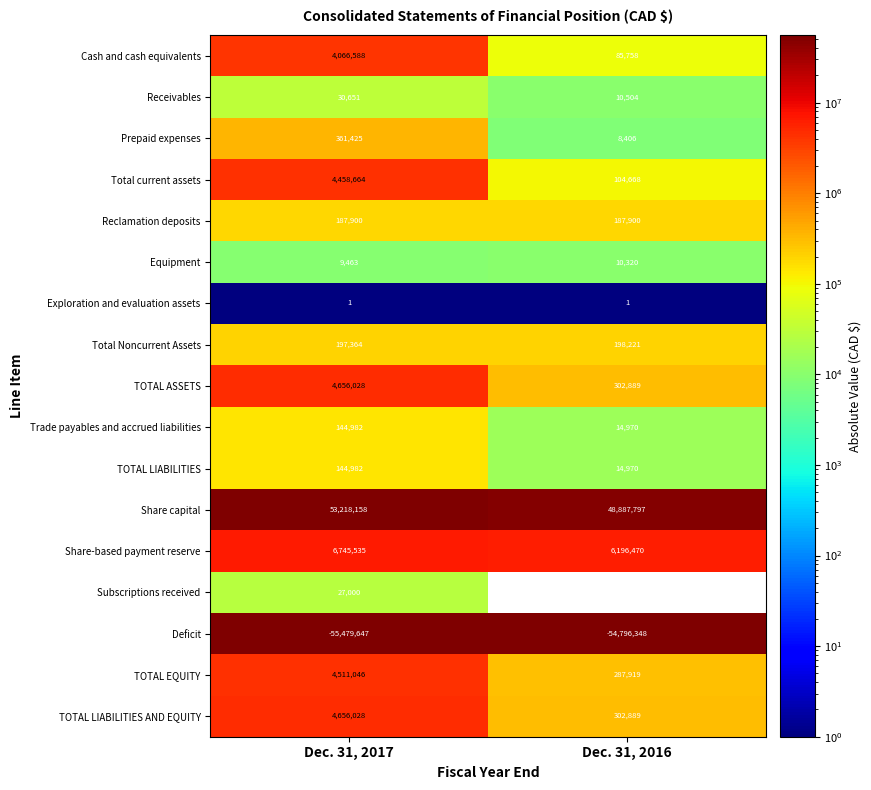

What is the sum of the Share capital values at Dec. 31, 2017 and Dec. 31, 2016?

102105955